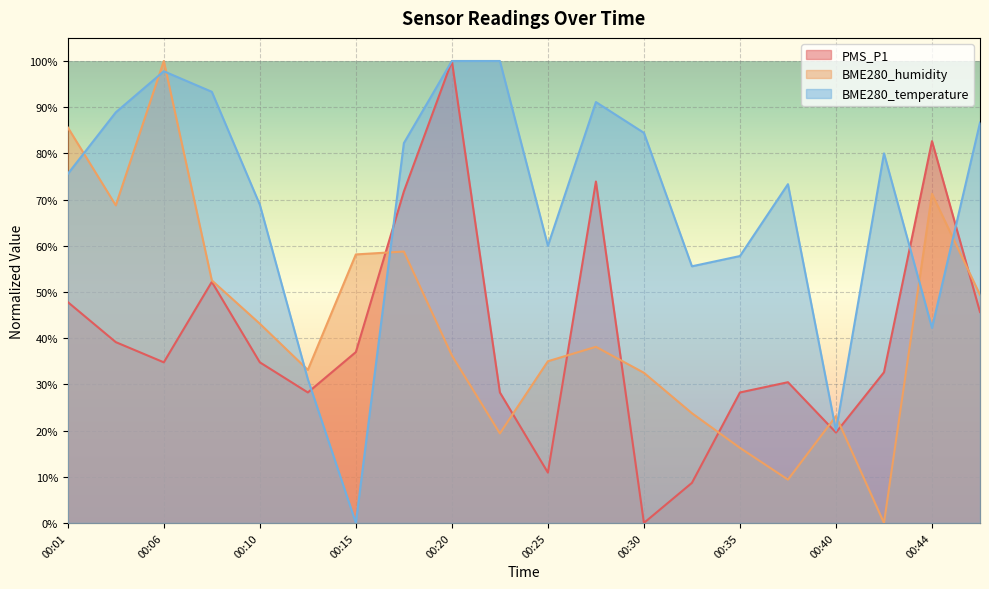

The value of PMS_P1 at 00:27 is 51.7. True or false?

False